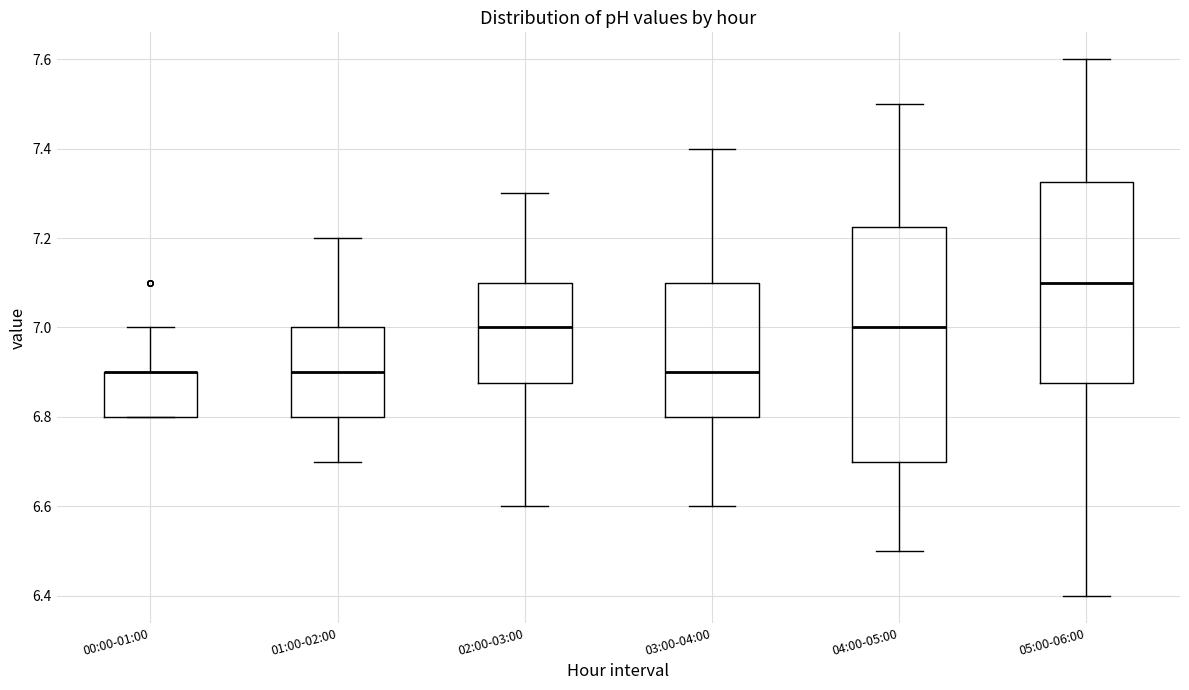

Reading left to right, transcribe this box plot: for each box, give where its median line is, the range the box spans, and where its two whiskers end, as read against the y-axis. The values are not printed on the chart, so give them approximately, as read against the axis.

00:00-01:00: median 6.90 (drawn on the box's upper edge), box 6.80 to 6.90, whiskers 6.80 to 7.00
01:00-02:00: median 6.90, box 6.80 to 7.00, whiskers 6.70 to 7.20
02:00-03:00: median 7.00, box 6.88 to 7.10, whiskers 6.60 to 7.30
03:00-04:00: median 6.90, box 6.80 to 7.10, whiskers 6.60 to 7.40
04:00-05:00: median 7.00, box 6.70 to 7.22, whiskers 6.50 to 7.50
05:00-06:00: median 7.10, box 6.88 to 7.32, whiskers 6.40 to 7.60